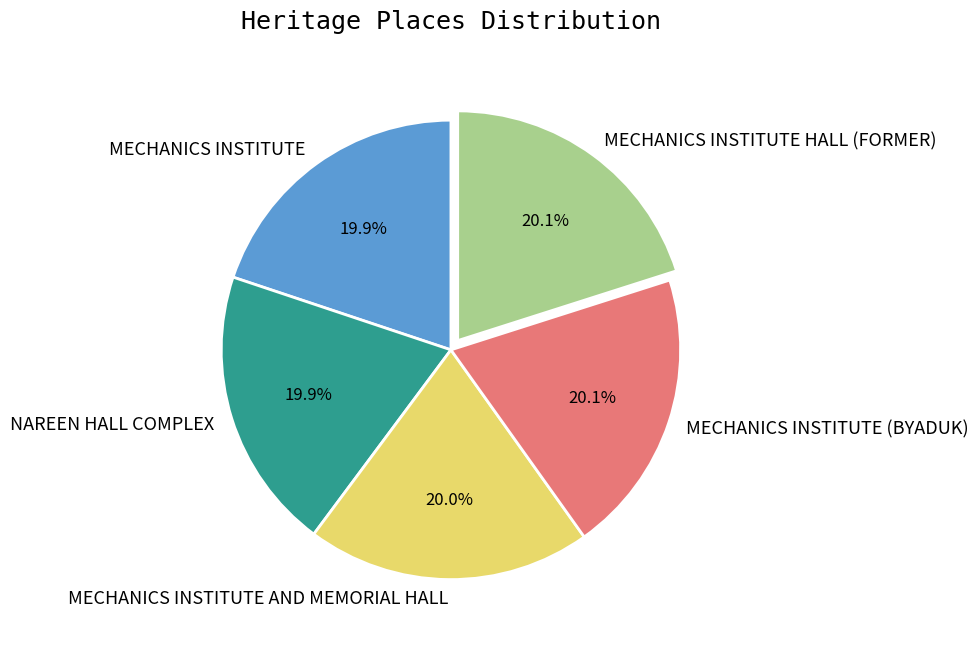

Combined, do NAREEN HALL COMPLEX and MECHANICS INSTITUTE HALL (FORMER) account for over 50%?

No